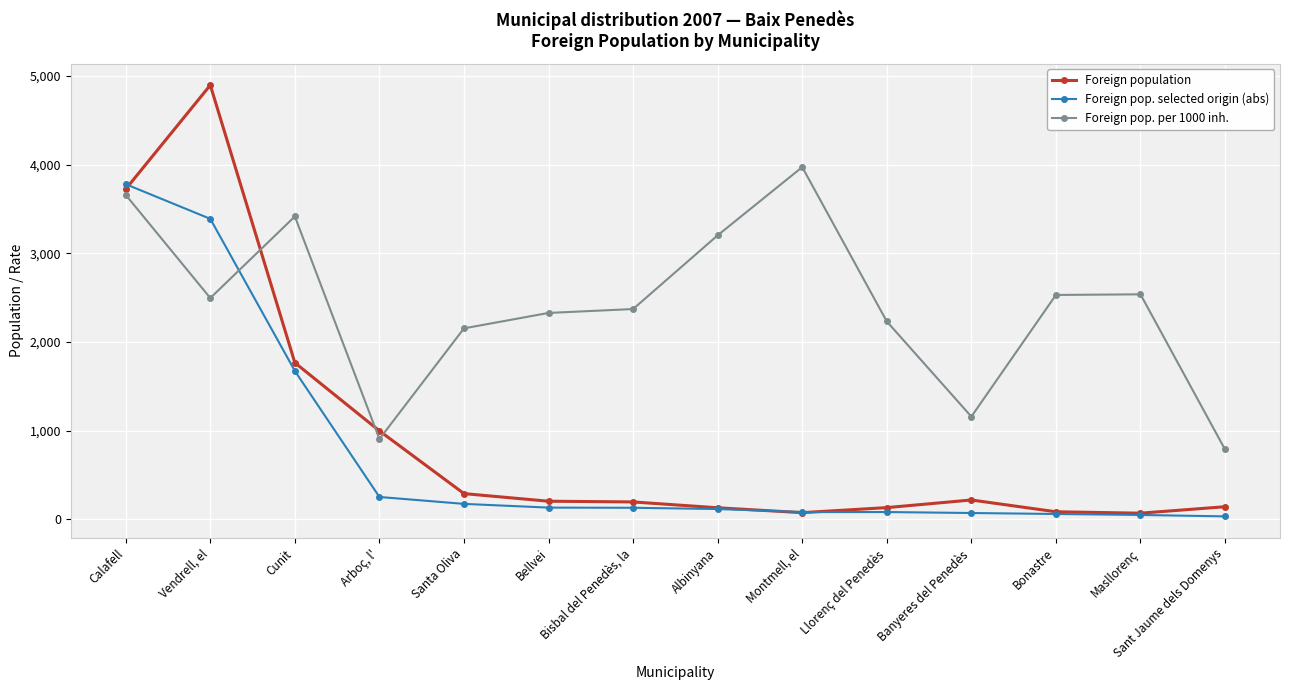

Does the chart display data point markers on the line(s)?

Yes